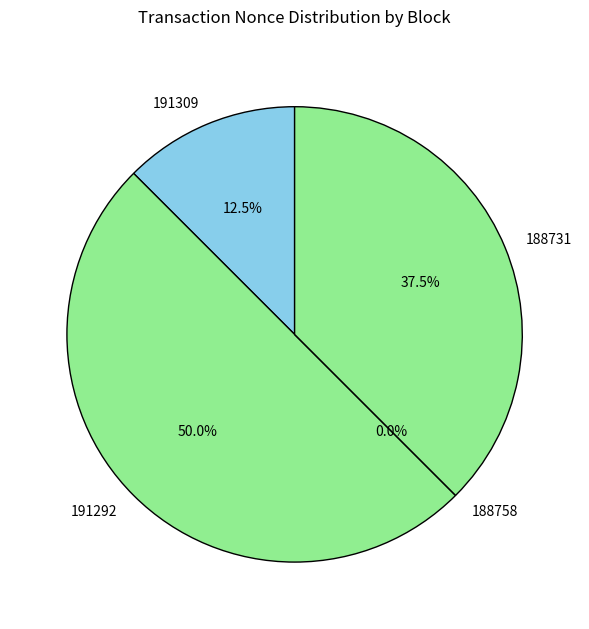

True or false: 188758 accounts for 0% of the total.

True